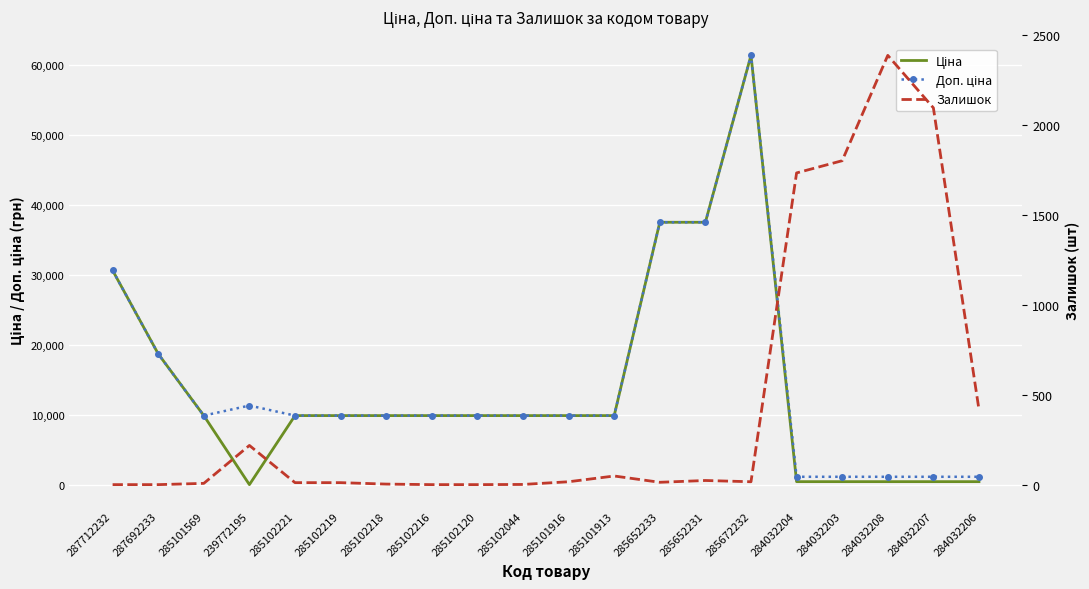

How many values in the Доп. ціна series exceed 9974?

15